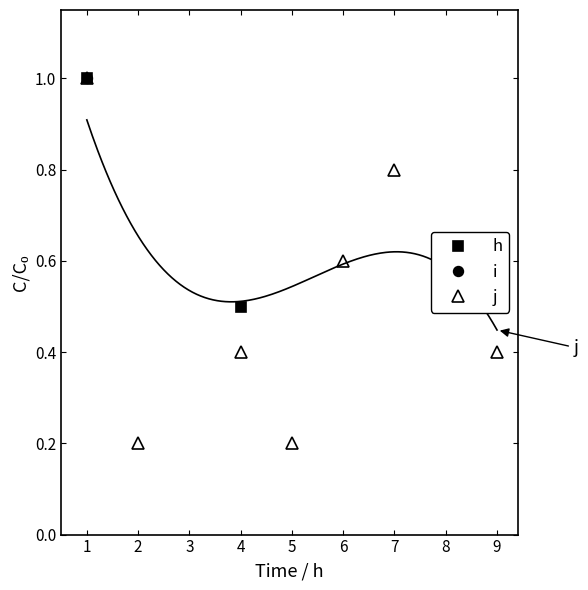

Is it true that i equals 4.3 at 5?

False